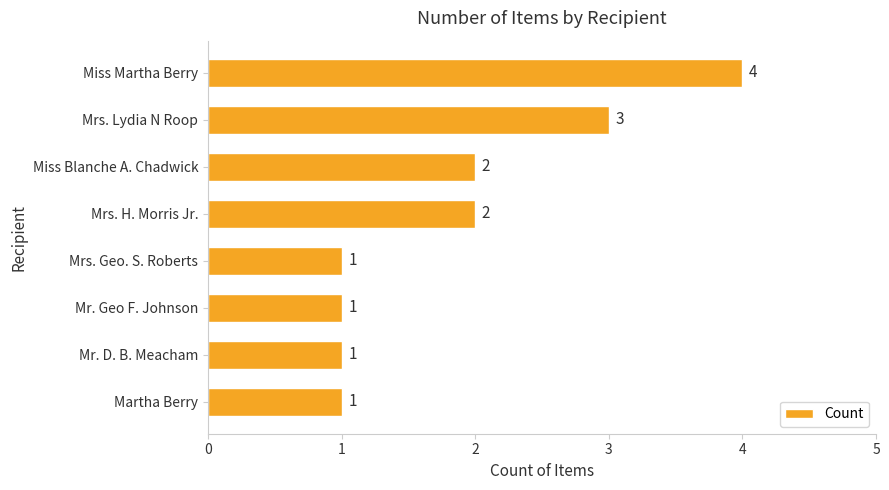

Reading top to bottom, list all the values displayed in this chart.

4	3	2	2	1	1	1	1